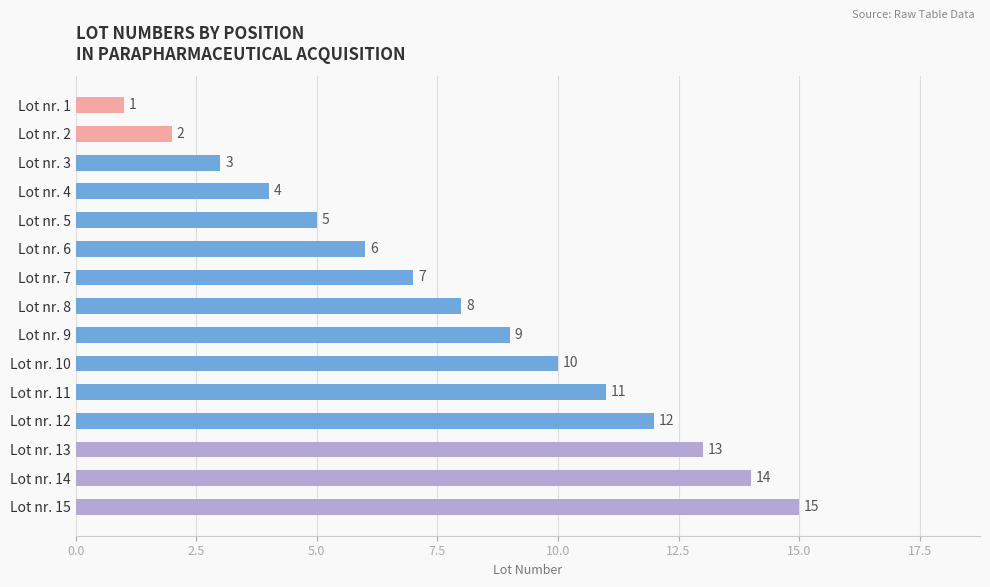

What is the sum of all values?

120